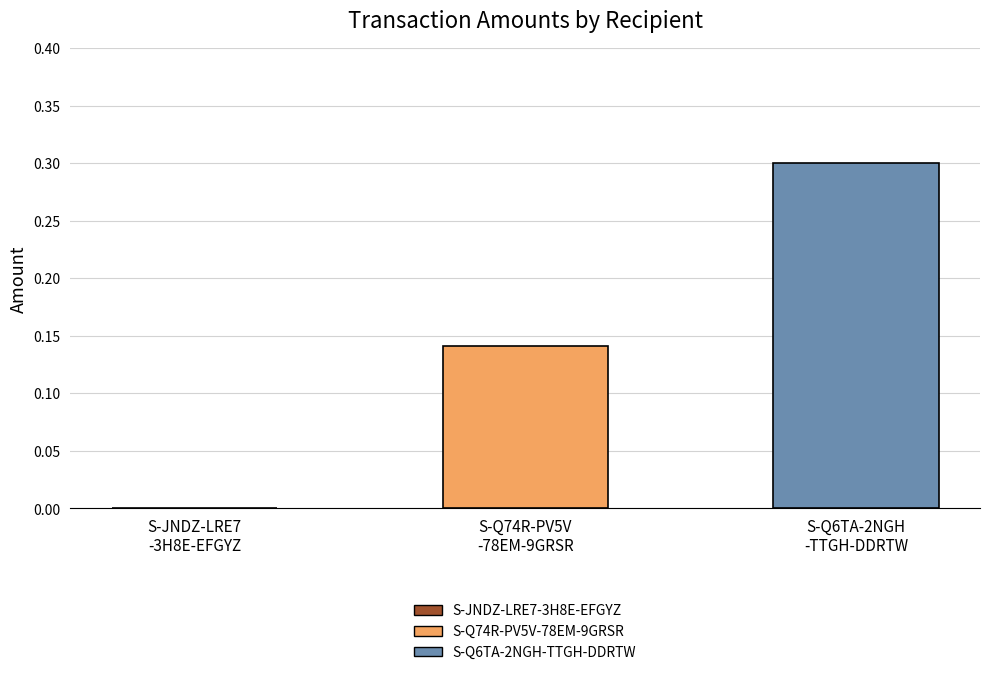

Rank the series by their maximum value, from highest to lowest.

S-Q6TA-2NGH-TTGH-DDRTW, S-Q74R-PV5V-78EM-9GRSR